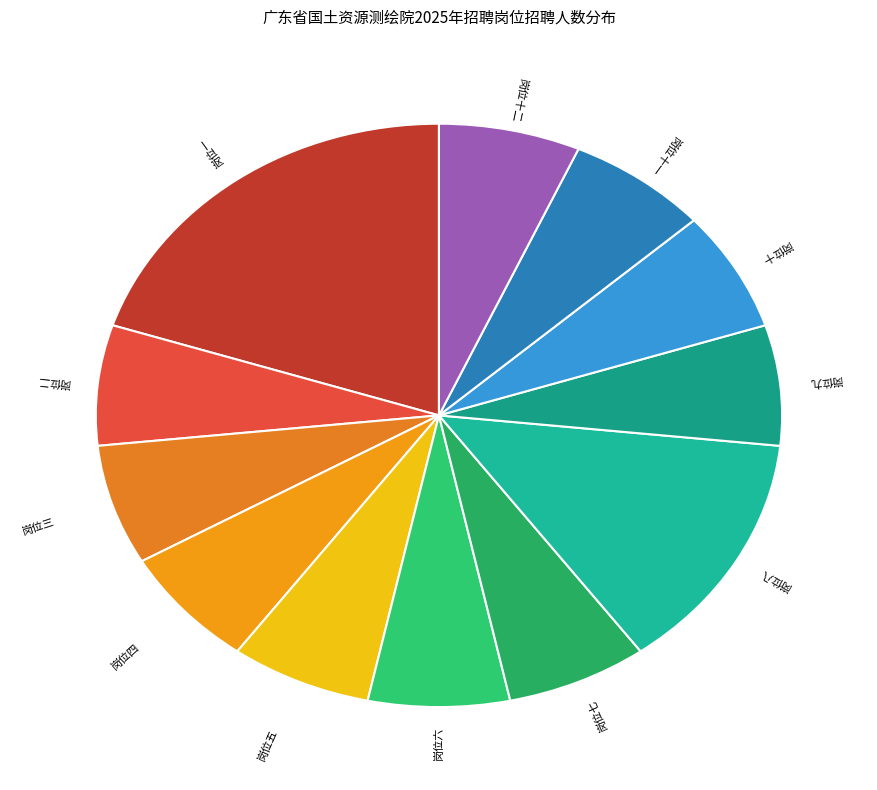

Do 岗位四 and 岗位三 together represent more than half of the pie?

No